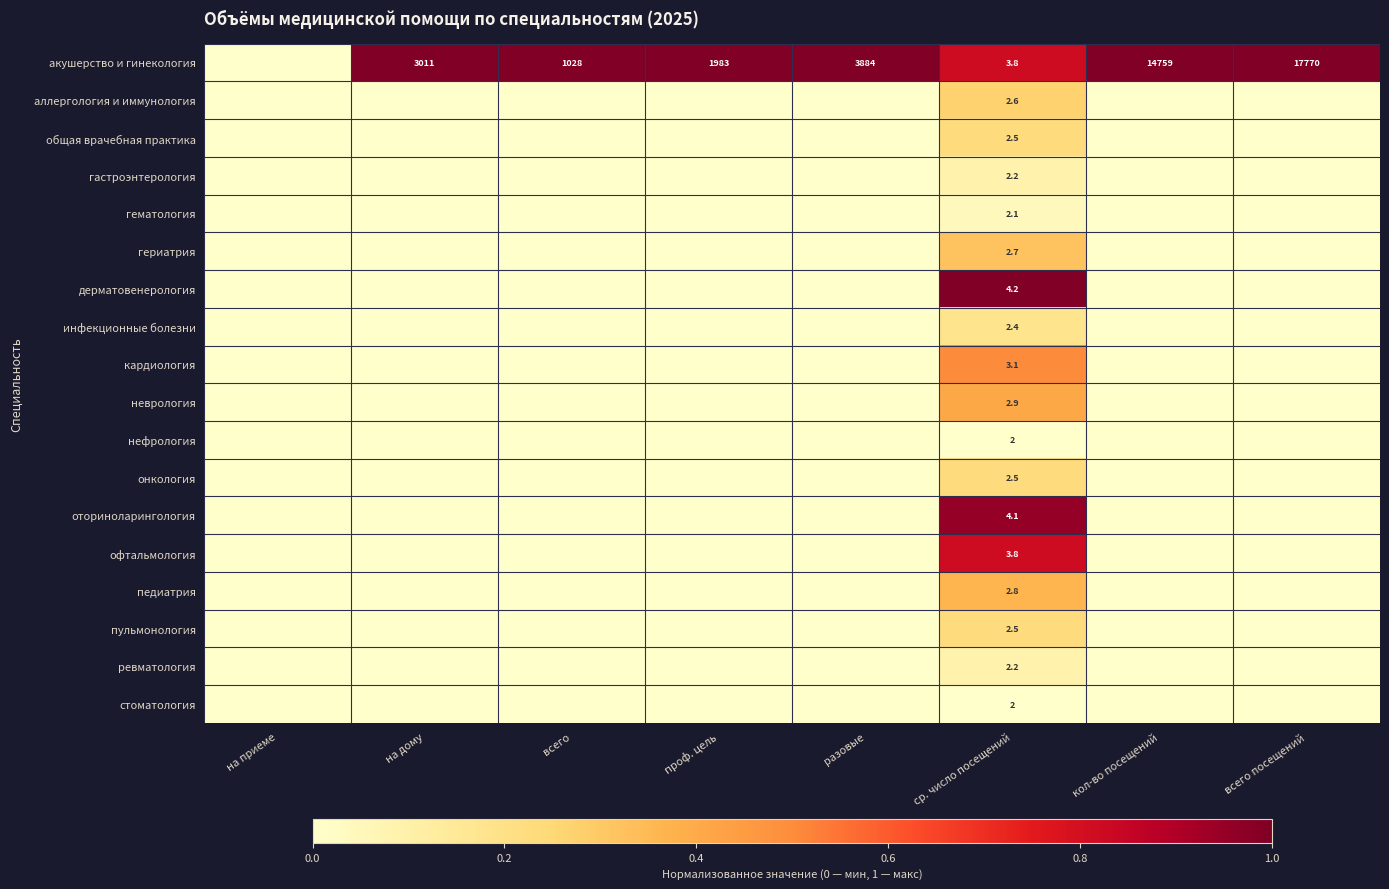

Which series has the largest range (max minus min)?

акушерство и гинекология